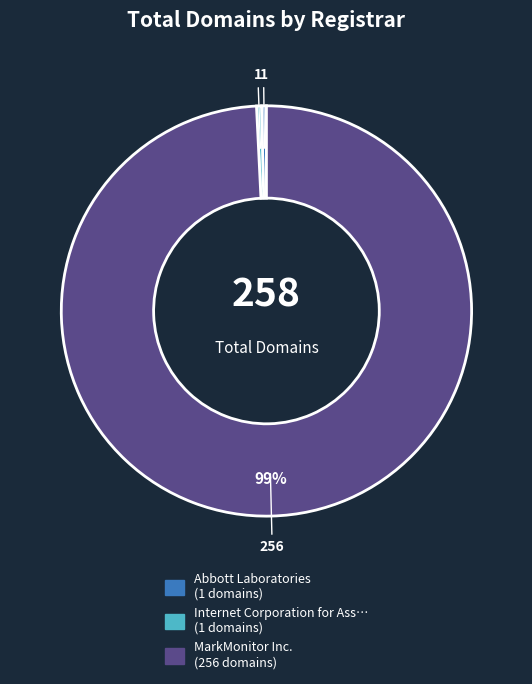

To the nearest percent, what is the average slice percentage?

33%